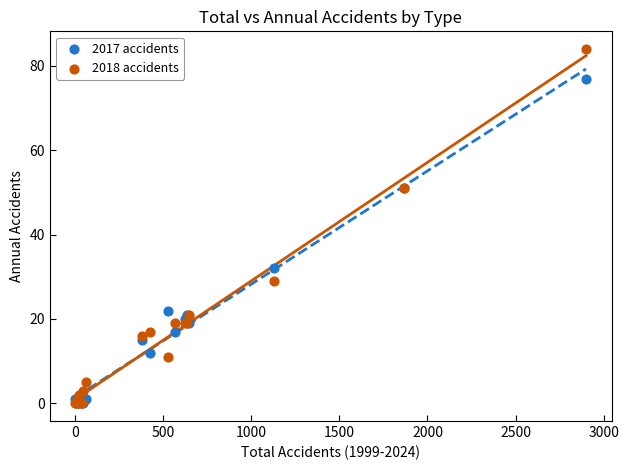

In the 2017 accidents series, what Y value is closest to 38?

32